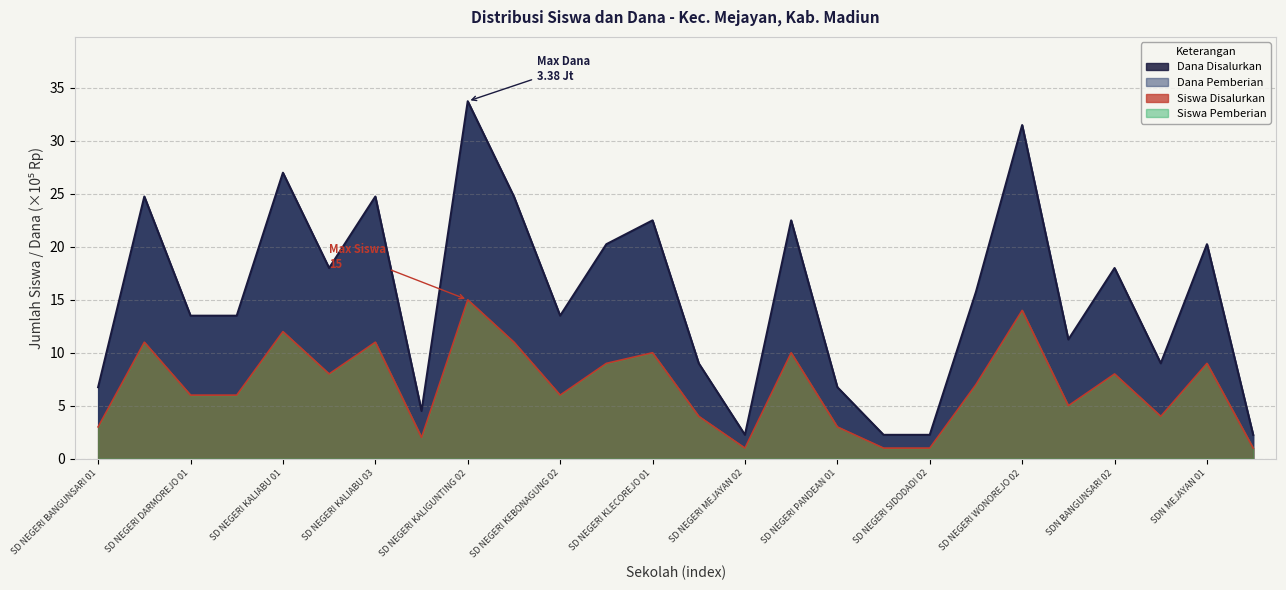

Which has a higher value, SDN BANGUNSARI 02 or SDN BANGUNSARI 03?

SDN BANGUNSARI 02